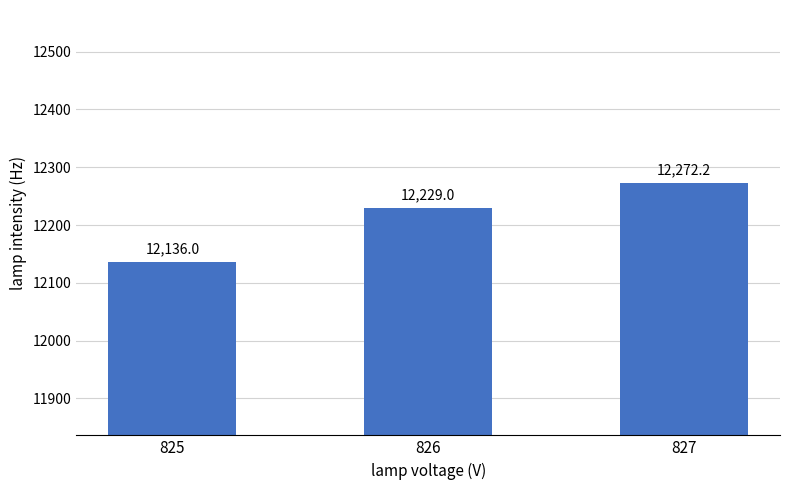

What is the ratio of the value at 826 to the value at 825?

1.0